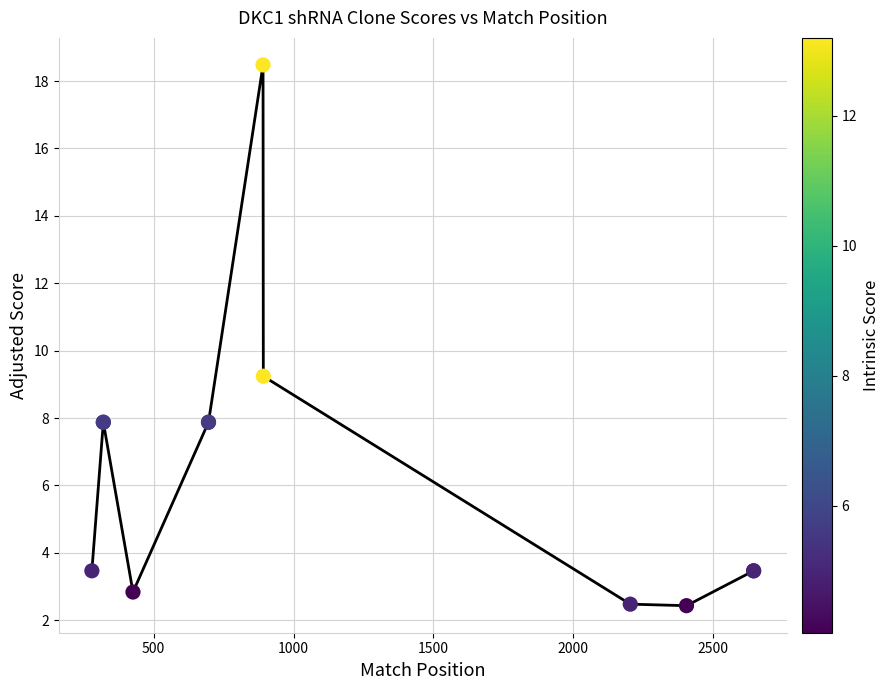

What Y value in the scatter plot is closest to 10?

9.2